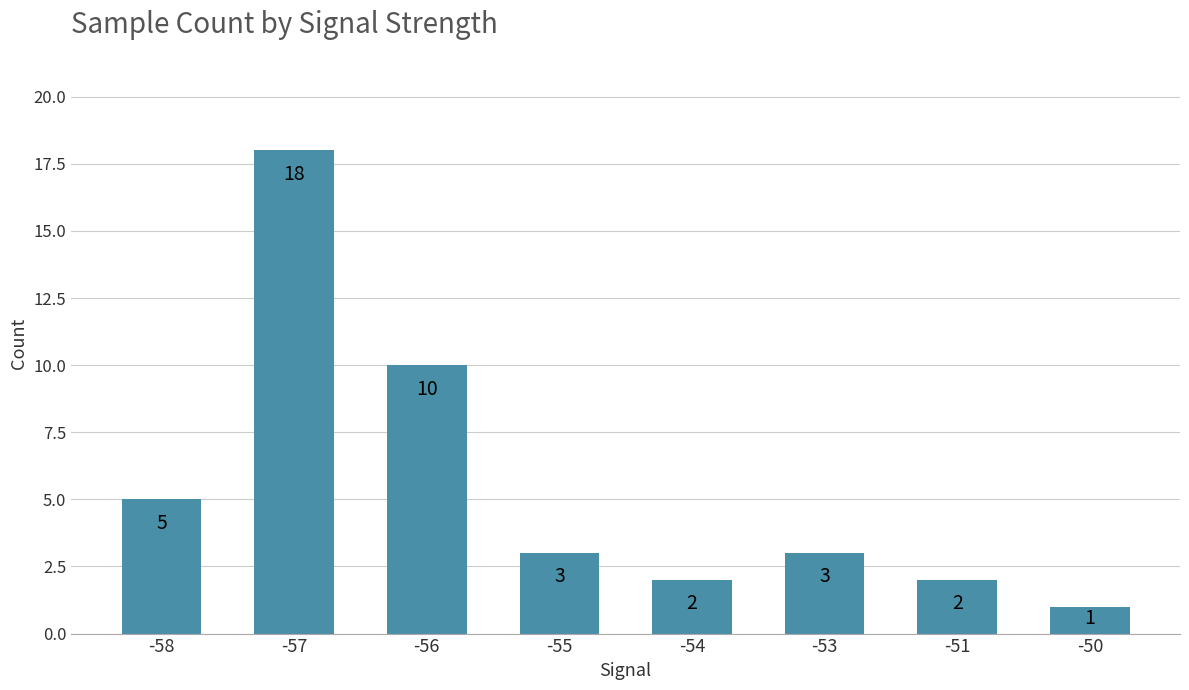

What is the approximate value at -53?

3